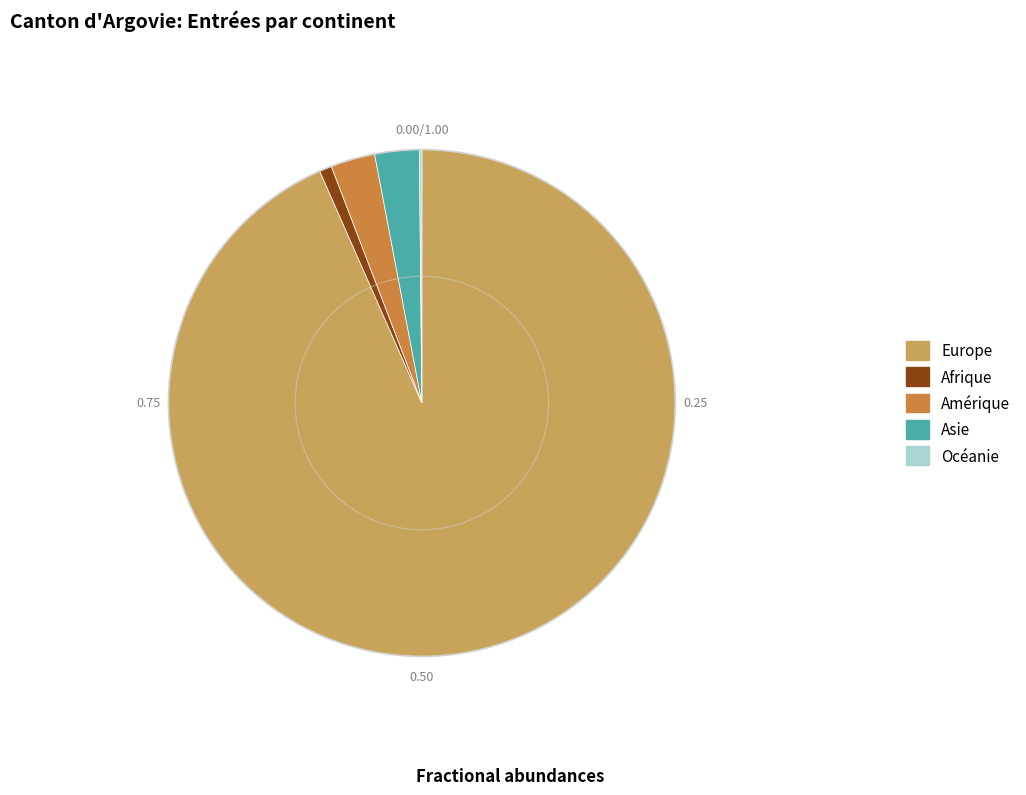

Do Amérique and Afrique together represent more than half of the pie?

No